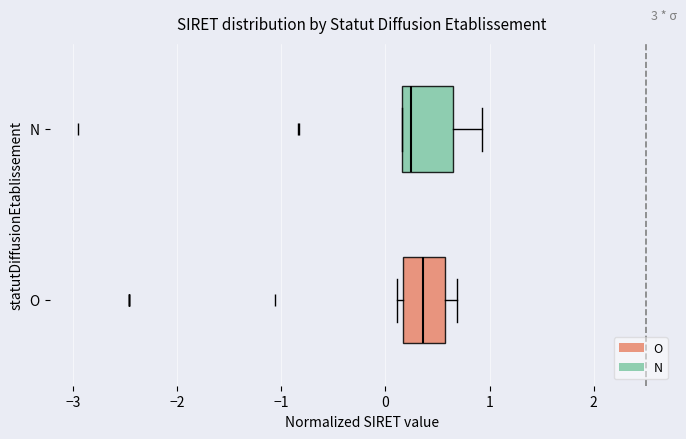

Where is the right edge of the box for O on the x-axis? The values are not printed on the chart, so give them approximately, as read against the axis.

0.6